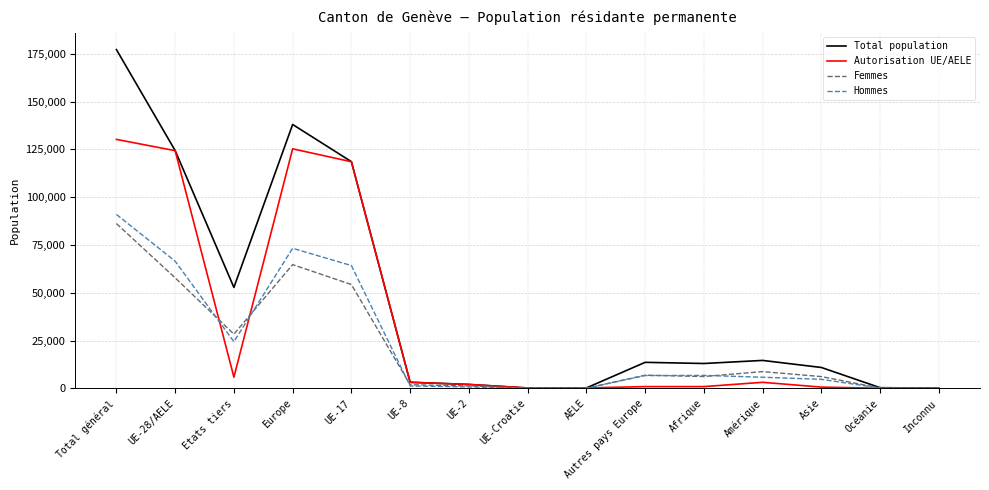

At which category does the chart reach its peak across all series?

Total général